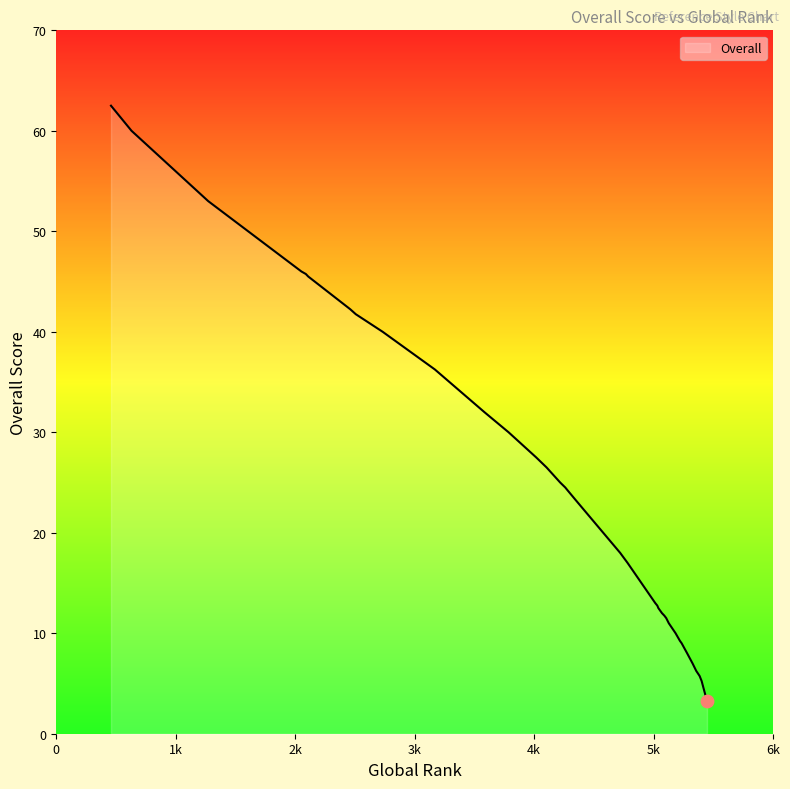

What is the change in value from 5184 to 2460?

+32.2